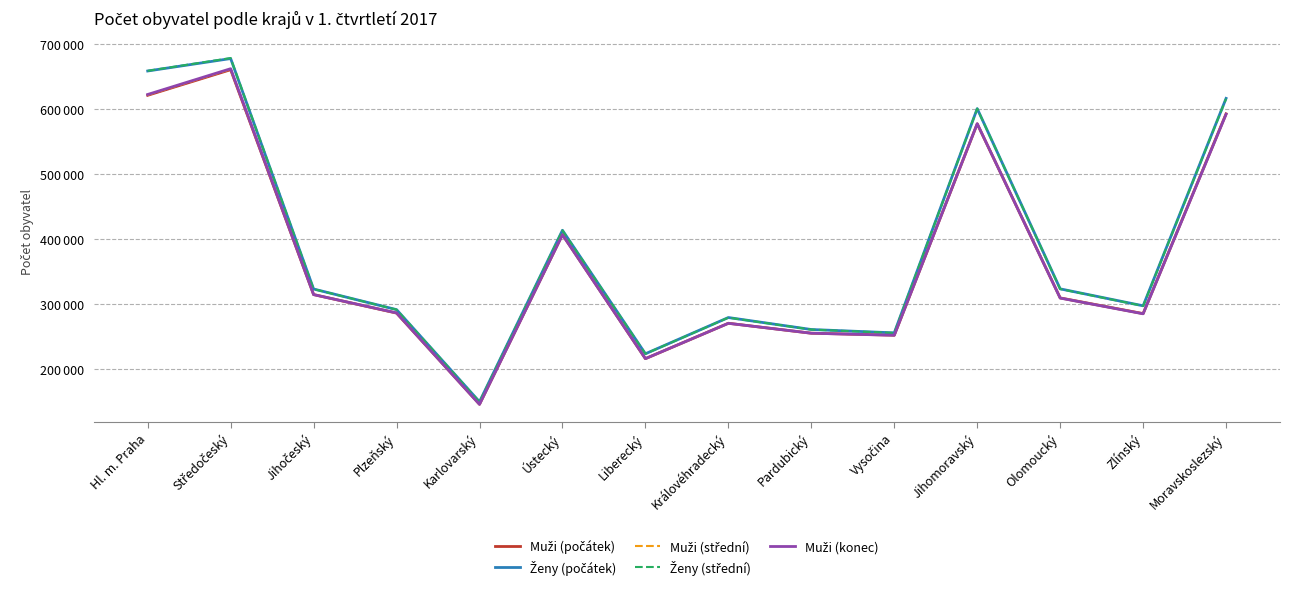

Is this an area chart (filled region under the line)?

No